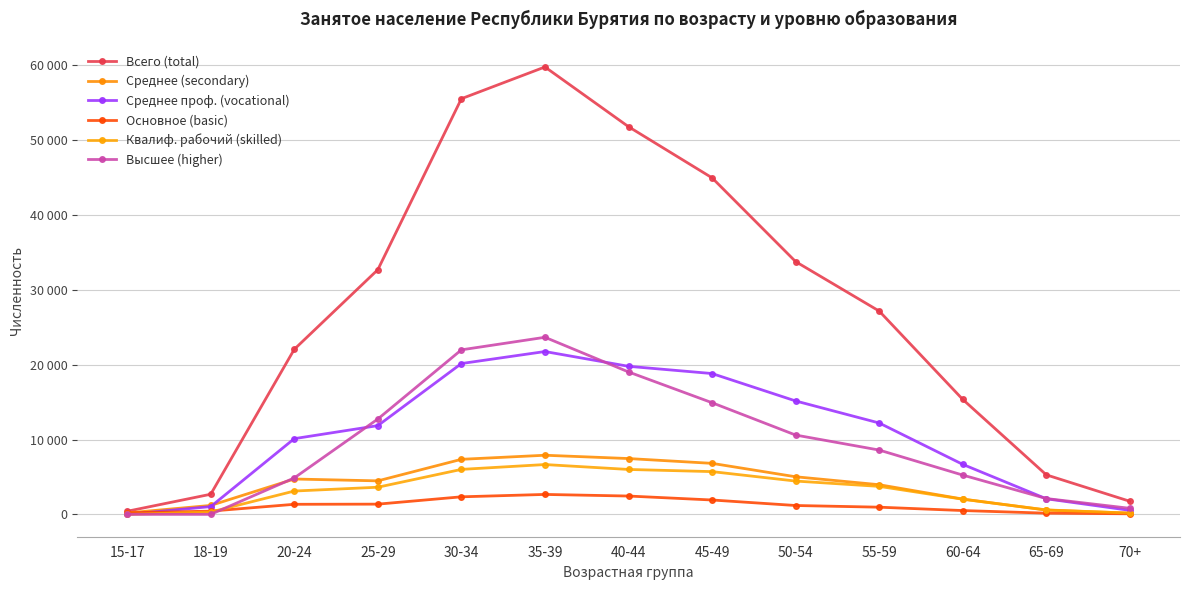

Rank the series by their maximum value, from highest to lowest.

Всего (total), Высшее (higher), Среднее проф. (vocational), Среднее (secondary), Квалиф. рабочий (skilled), Основное (basic)